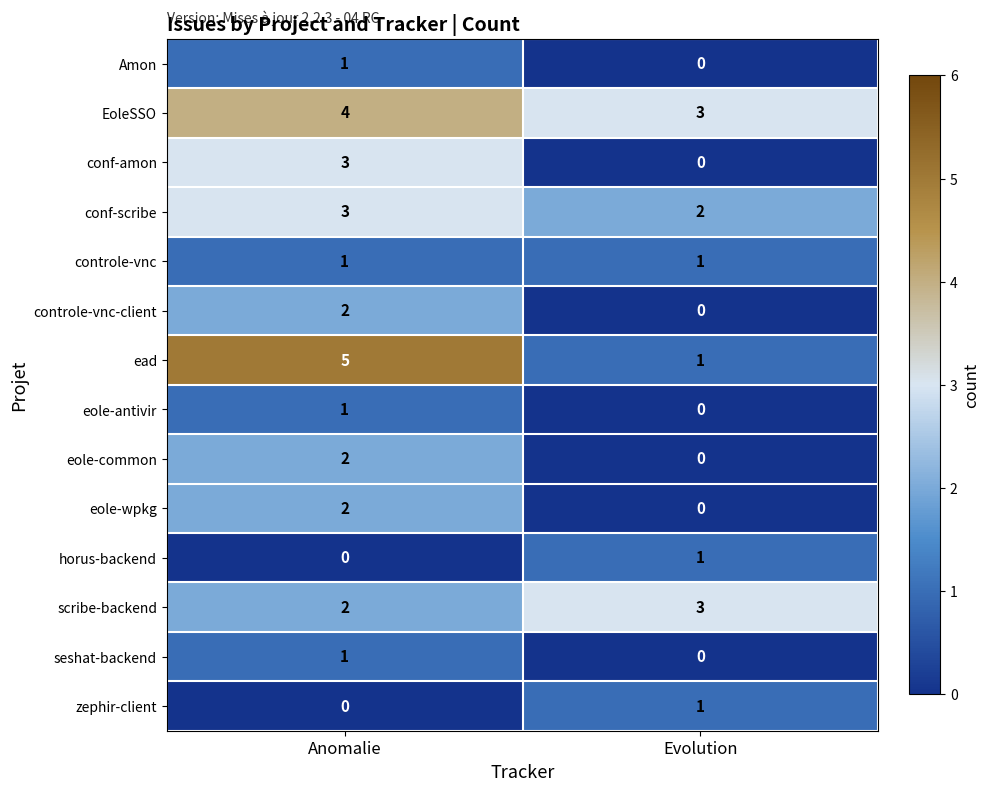

Which series has the widest spread of values?

ead